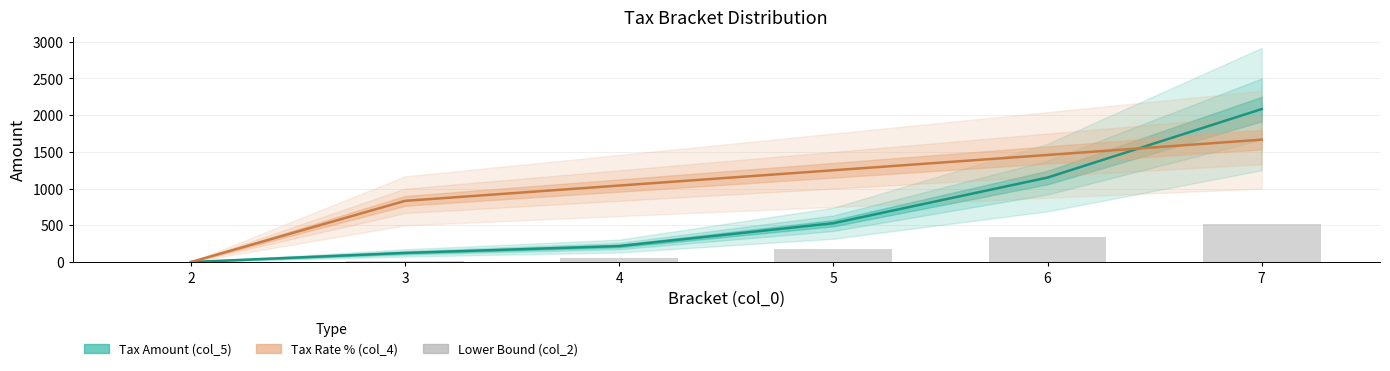

What is the change in value from 5 to 7?

+346.9